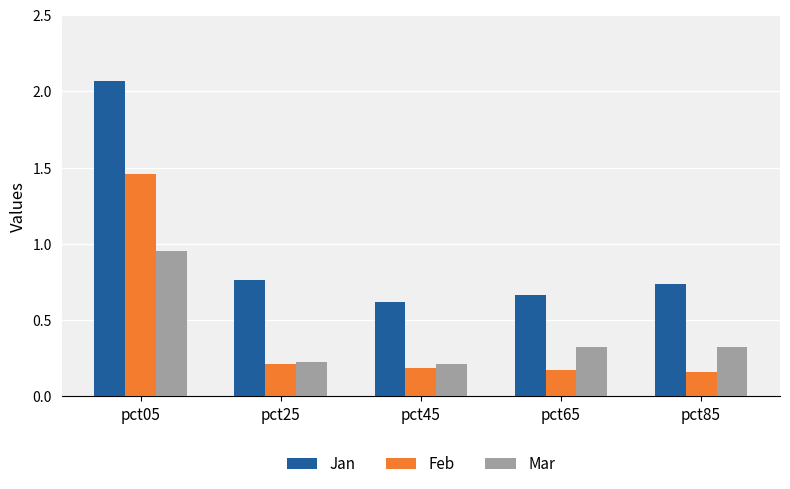

At pct85, list the series in order from smallest to largest.

Feb, Mar, Jan